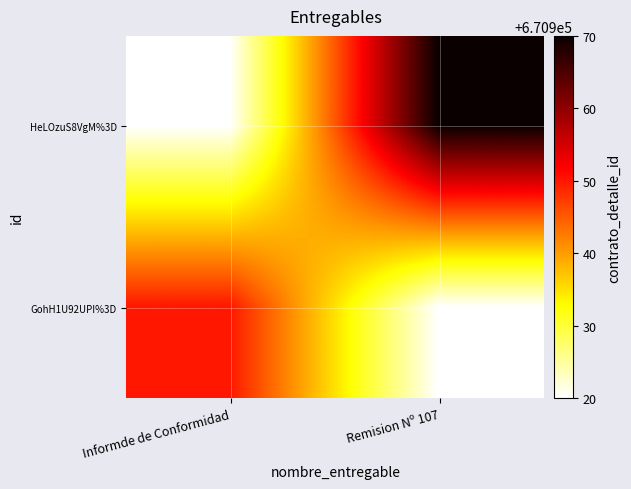

What is the minimum value shown in the chart?

670920